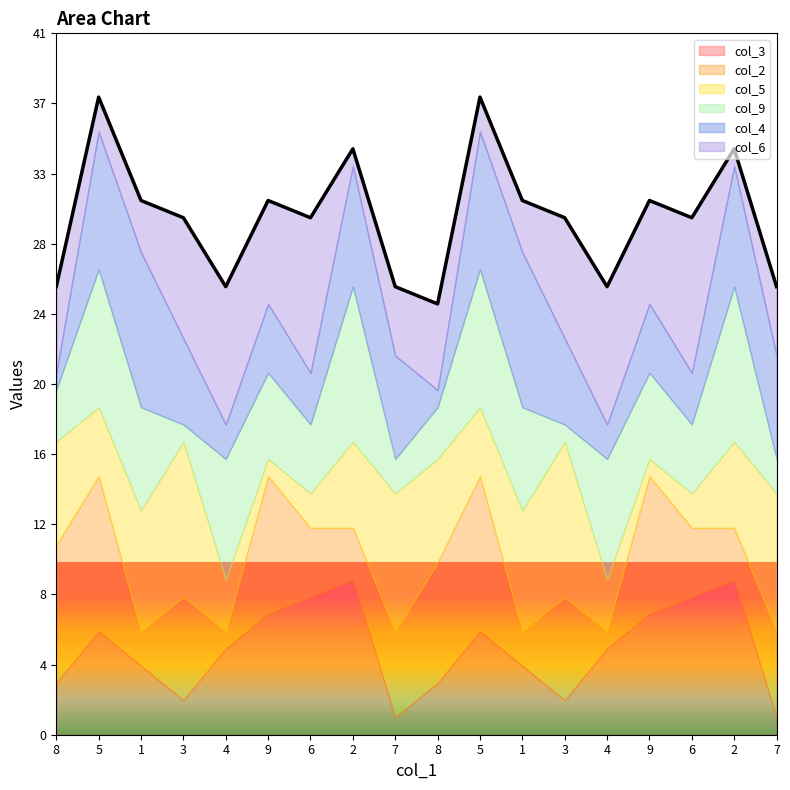

Rank the categories by col_2 value from highest to lowest.

5, 5, 8, 9, 9, 8, 3, 3, 7, 7, 6, 6, 2, 2, 1, 1, 4, 4